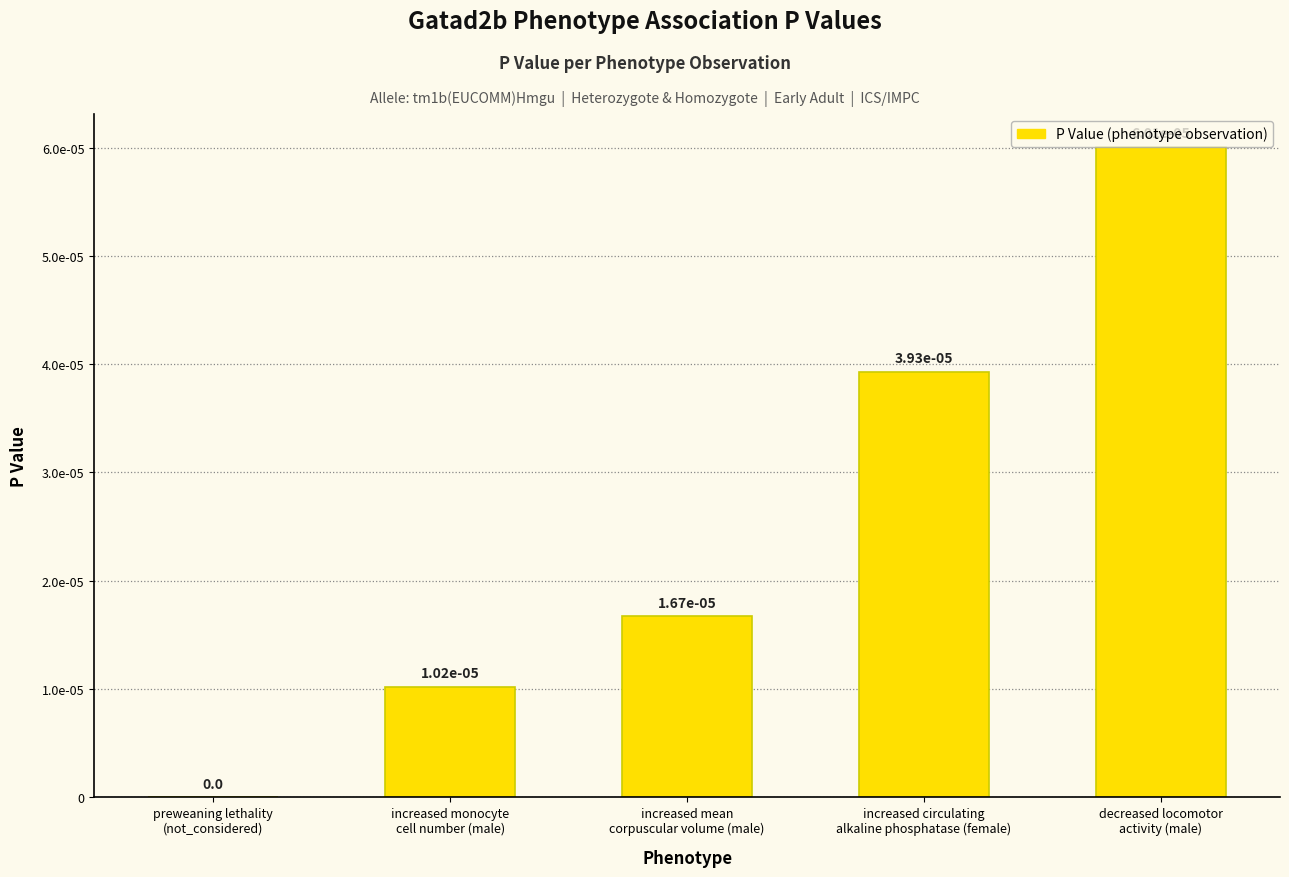

Between decreased locomotor
activity (male) and increased mean
corpuscular volume (male), which is larger?

decreased locomotor
activity (male)